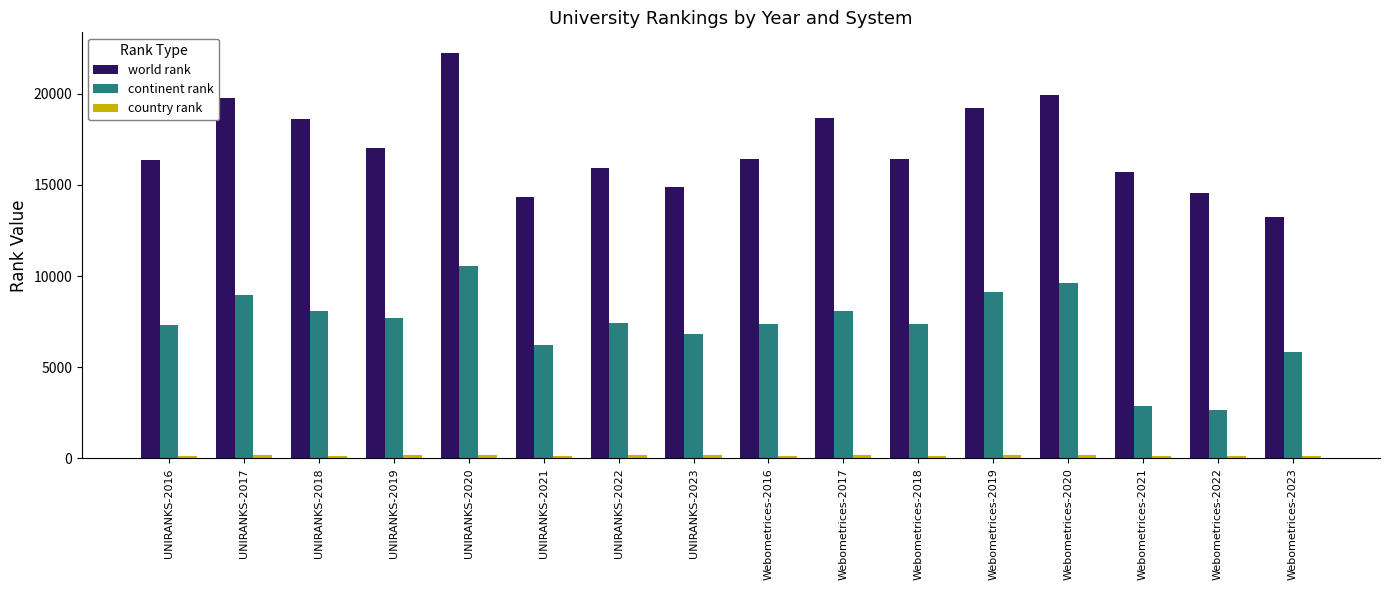

At which category does the chart reach its peak across all series?

UNIRANKS-2020